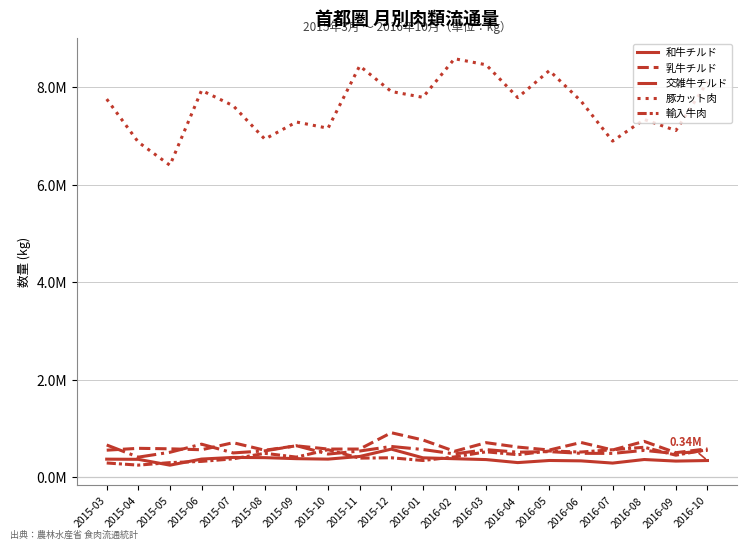

The value of 和牛チルド at 2016-02 is 151962.1. True or false?

False